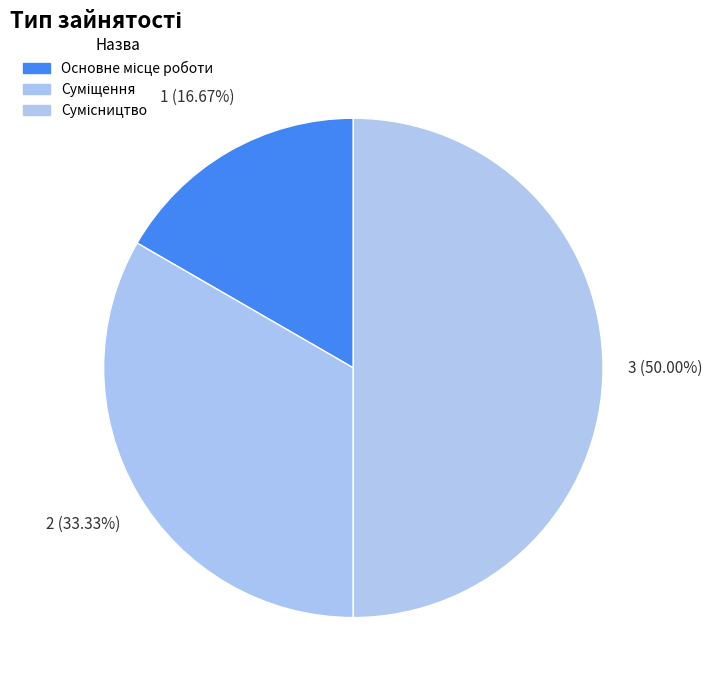

Which slice is the largest?

Сумісництво